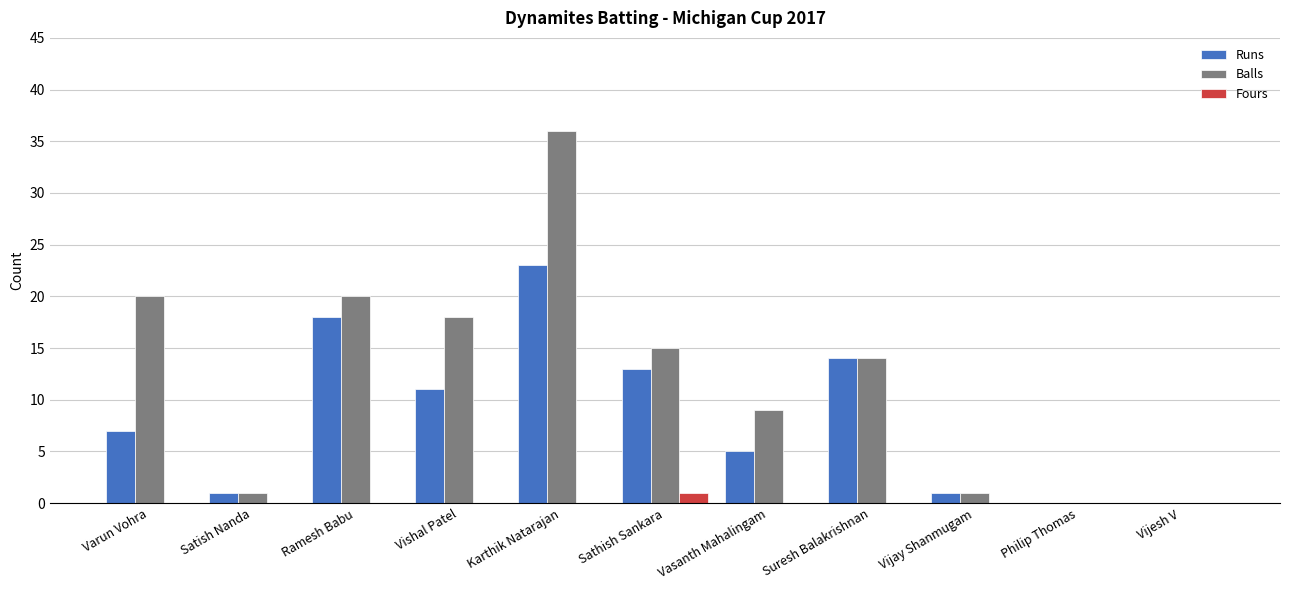

What is the average value of the Runs series?

8